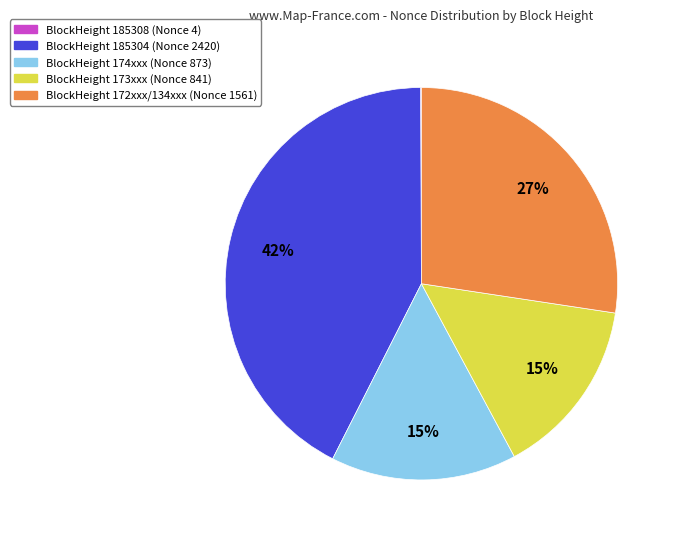

To the nearest percent, what is the difference between the largest and smallest slice percentages?

42%